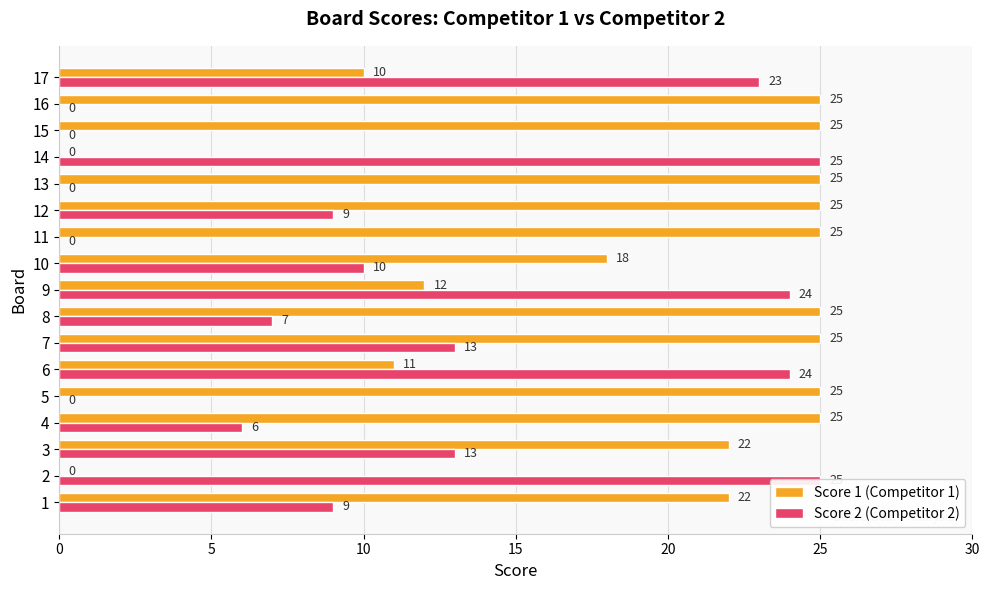

Which series has the widest spread of values?

Score 1 (Competitor 1)